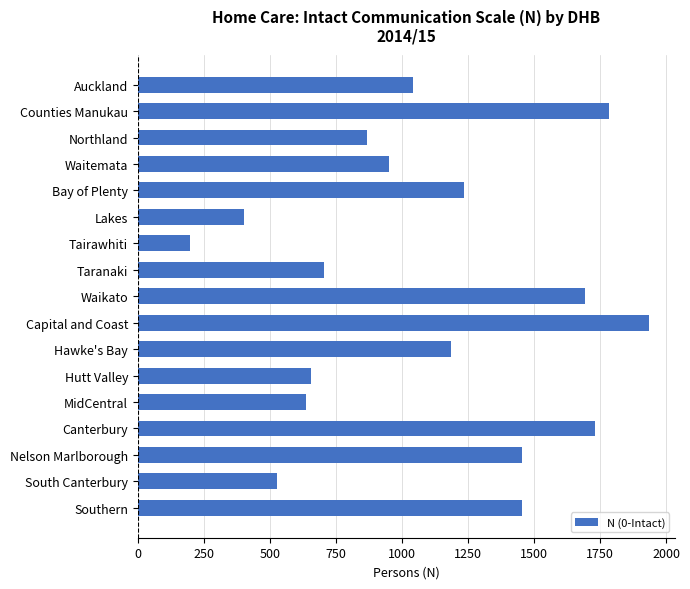

What is the difference between the maximum and second lowest values?

1536